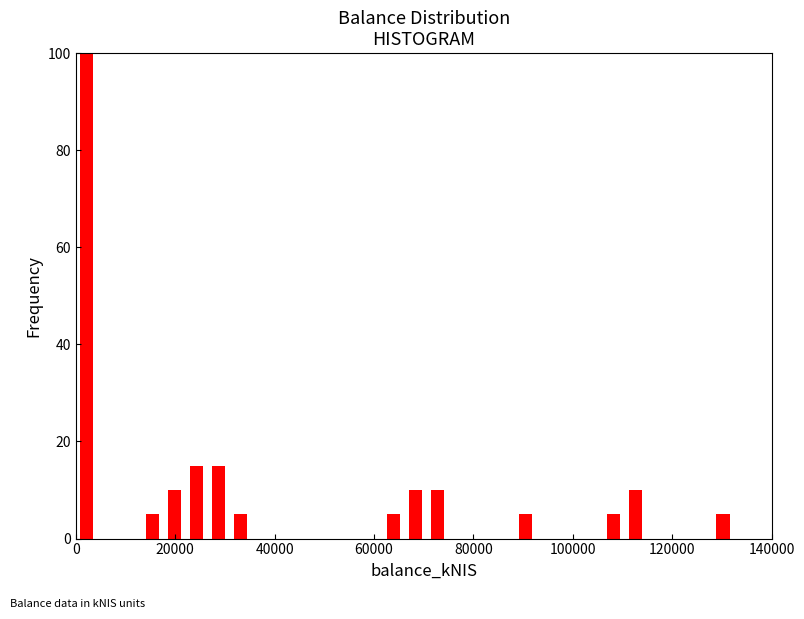

Read against the x-axis, roughly where is the centre of the tallest bar?

2000